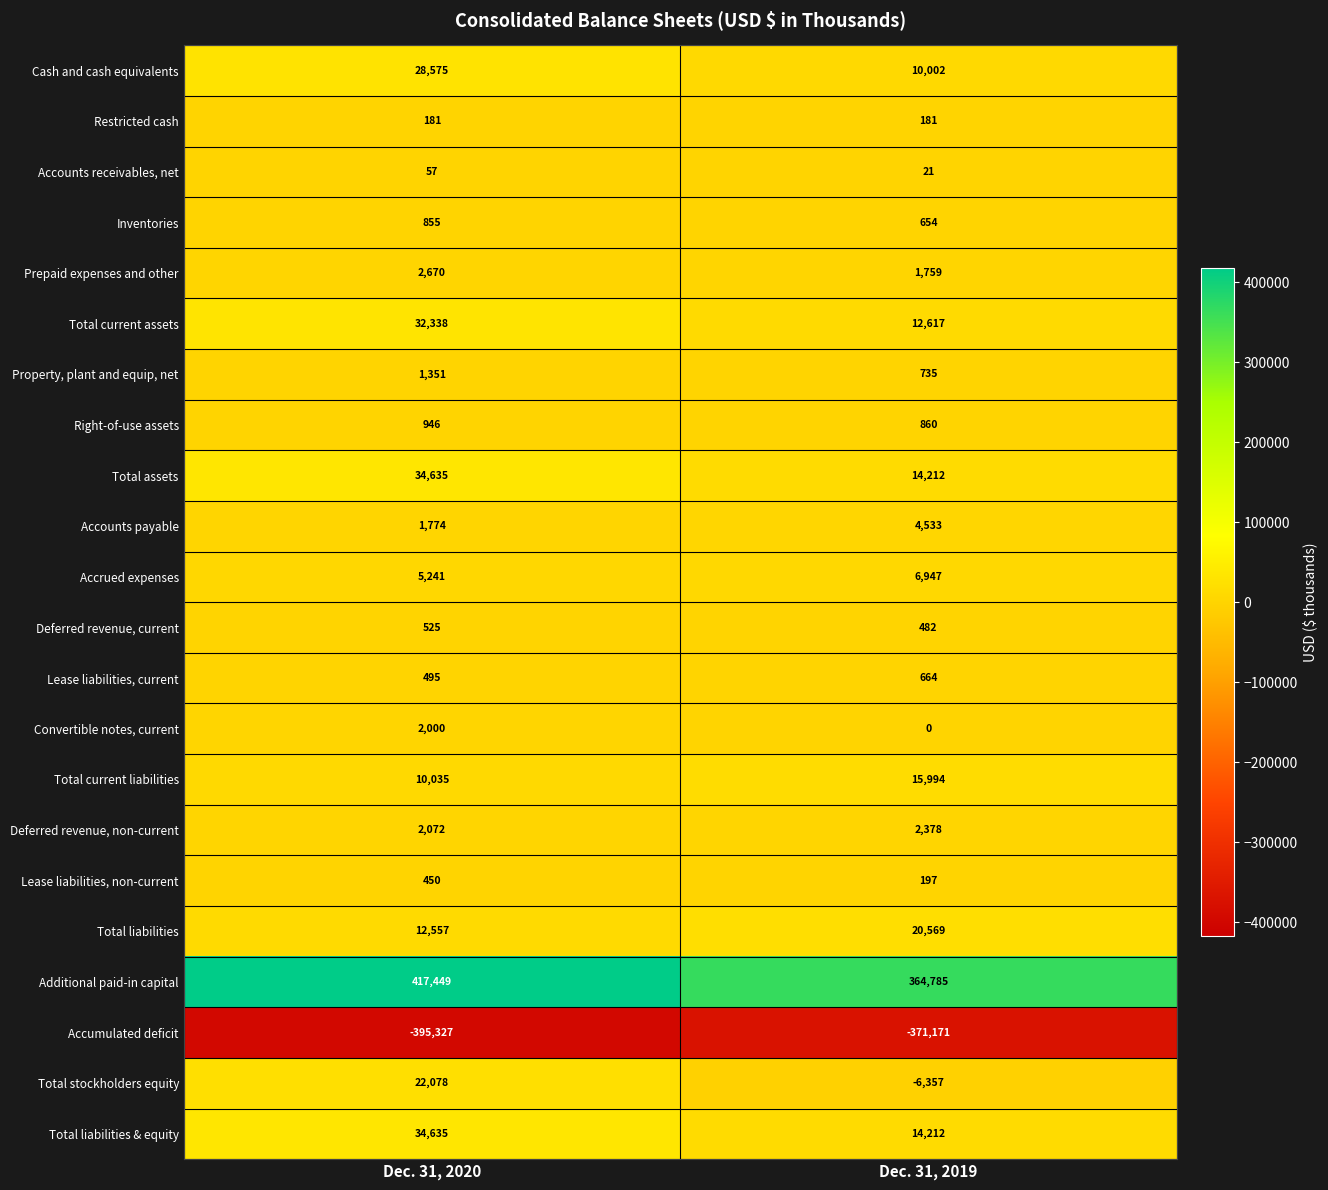

Which series has the largest total across all categories?

Additional paid-in capital